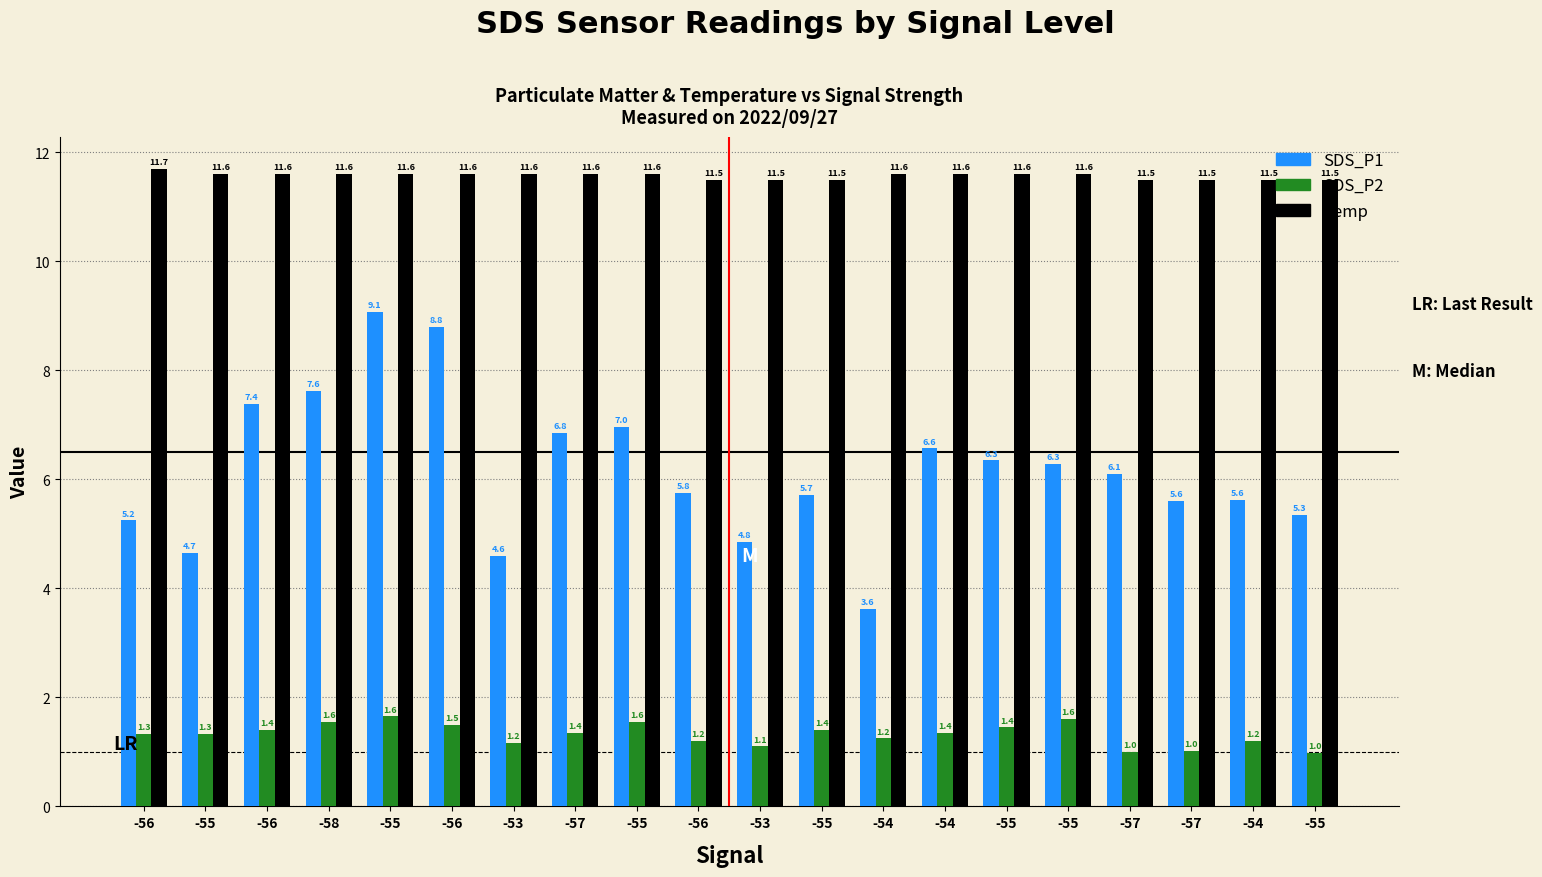

At which label does SDS_P1 reach its minimum?

-54